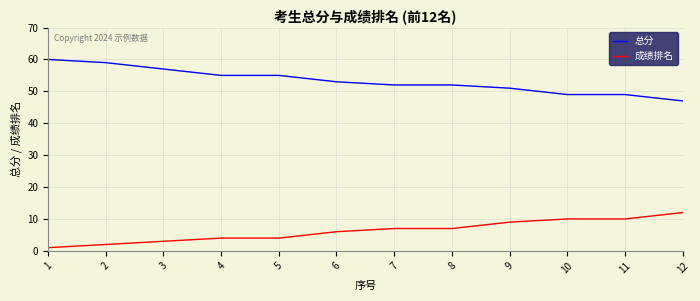

True or false: 成绩排名 has a value of 18 at 12.

False